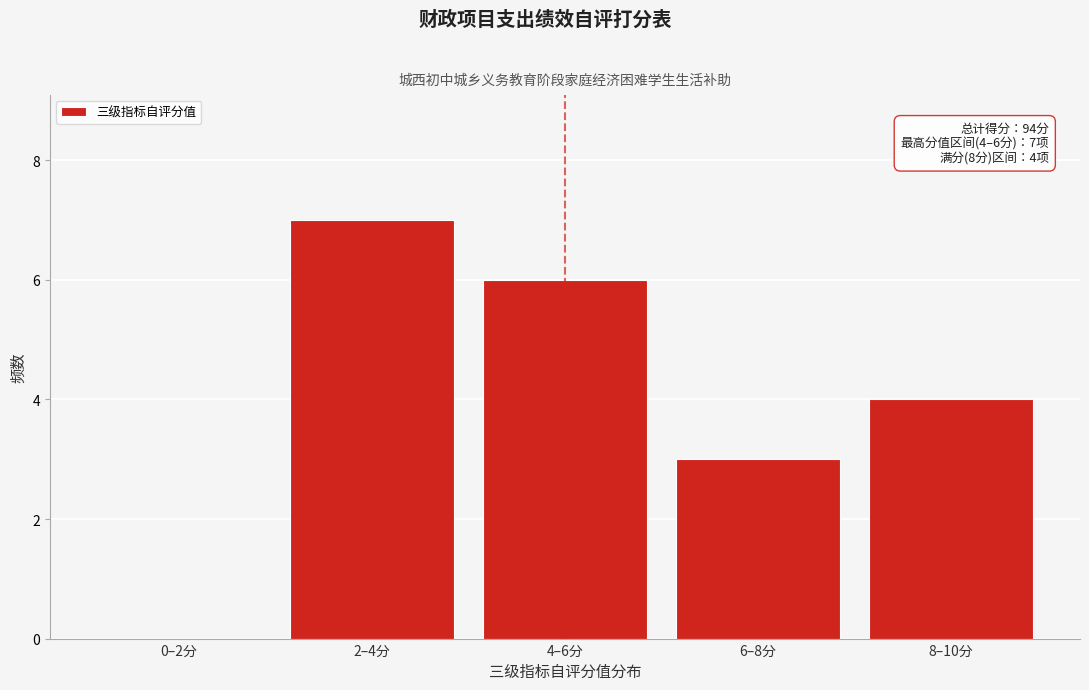

Reading left to right, extract all data points from this chart.

0–2分=0	2–4分=7	4–6分=6	6–8分=3	8–10分=4